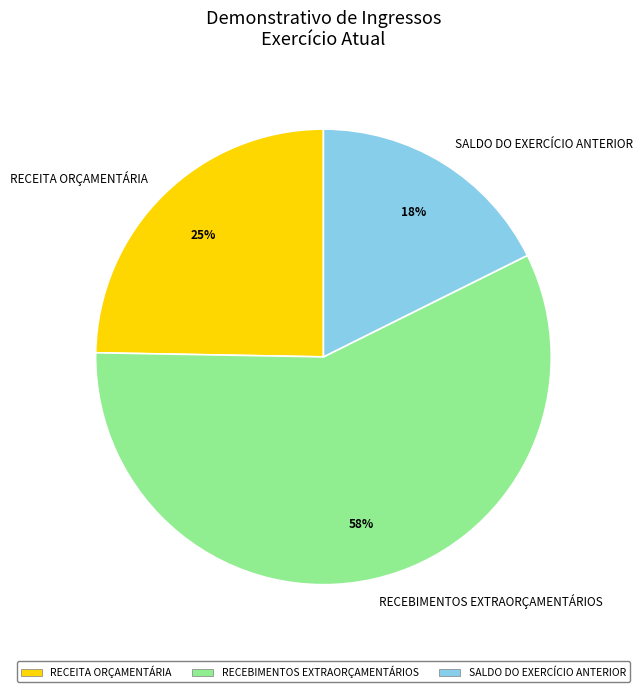

Is the sum of SALDO DO EXERCÍCIO ANTERIOR and RECEITA ORÇAMENTÁRIA greater than half?

No